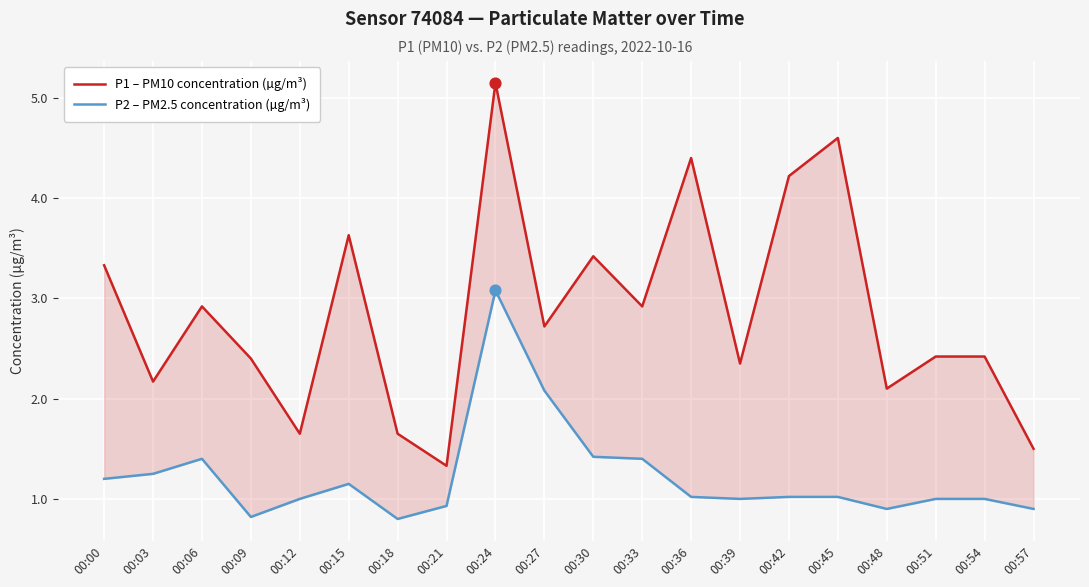

Is the value of P2 – PM2.5 concentration (µg/m³) at 00:12 greater than the value of P1 – PM10 concentration (µg/m³) at 00:36?

No